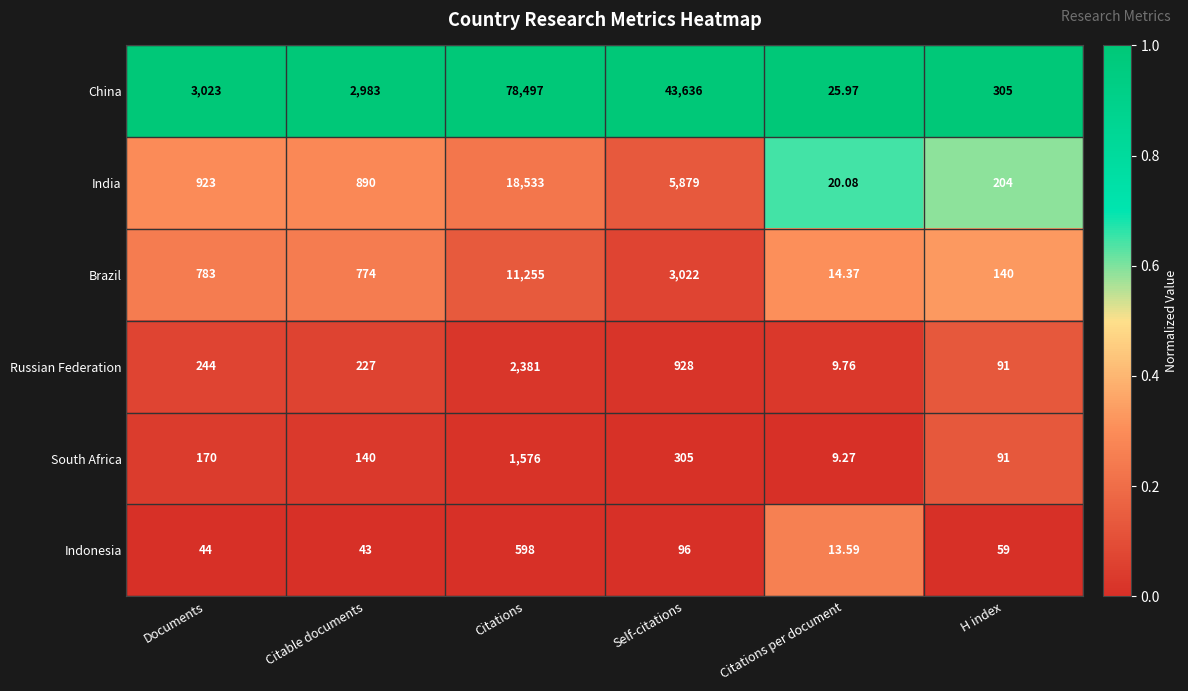

At Citations, list the series in order from largest to smallest.

China, India, Brazil, Russian Federation, South Africa, Indonesia